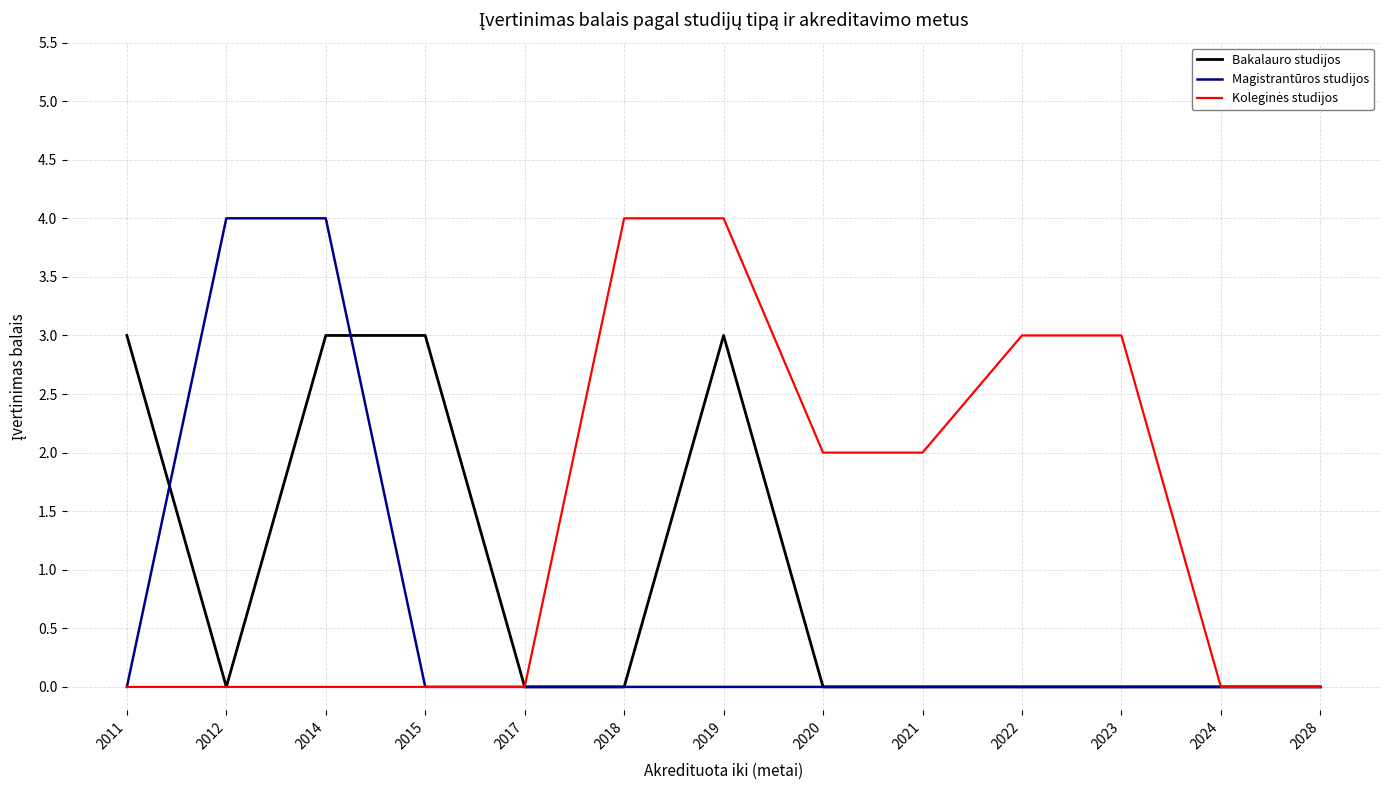

What is the greatest value displayed?

4